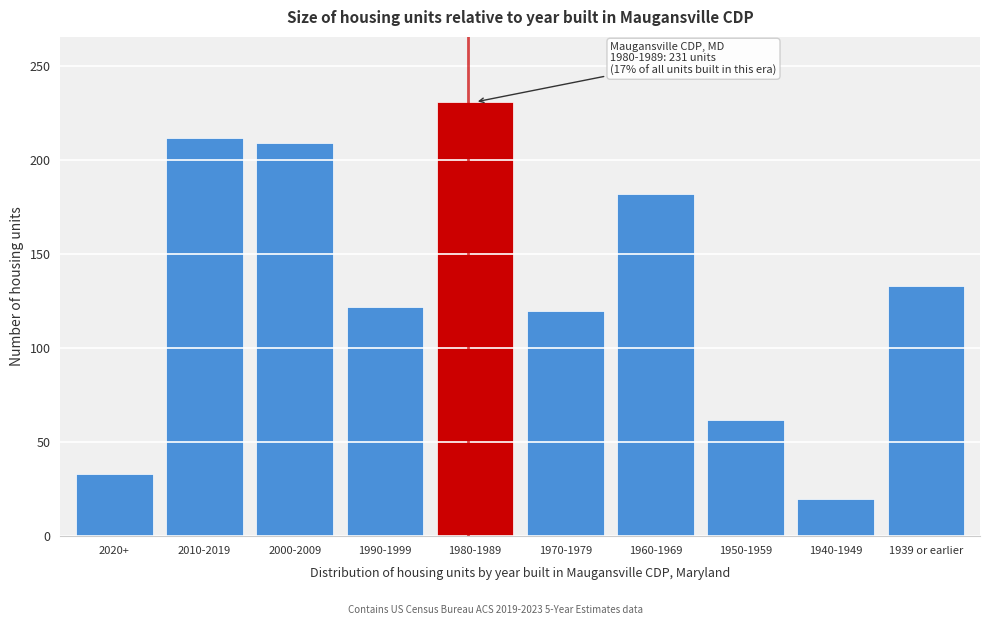

Reading right to left, extract all data points from this chart.

133	20	62	182	120	231	122	209	212	33